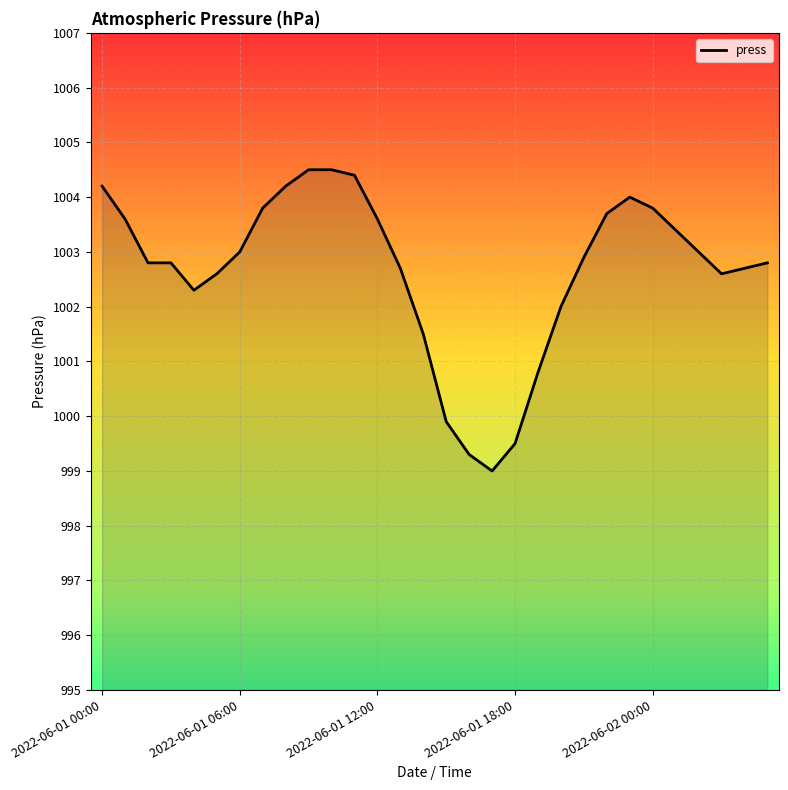

What is the difference between the maximum and minimum values?

5.5